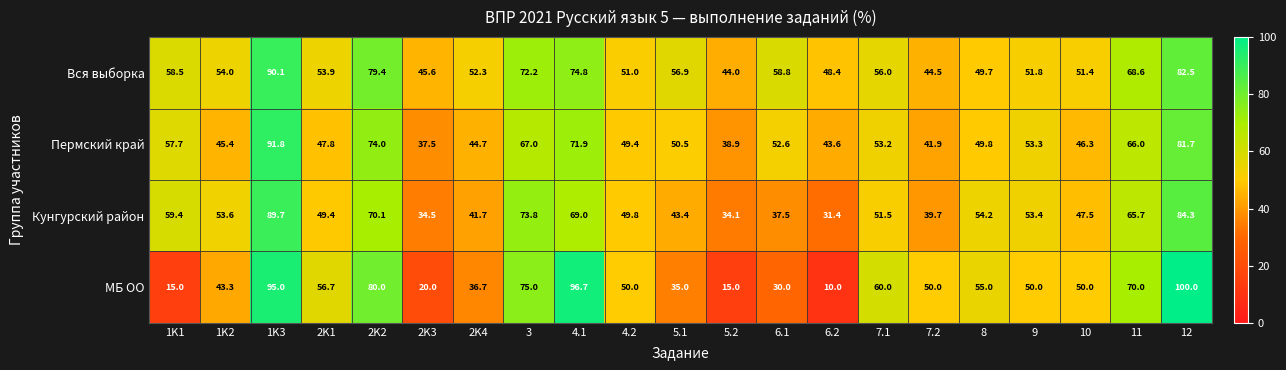

Between 4.1 and 7.1, which series saw the biggest shift?

МБ ОО